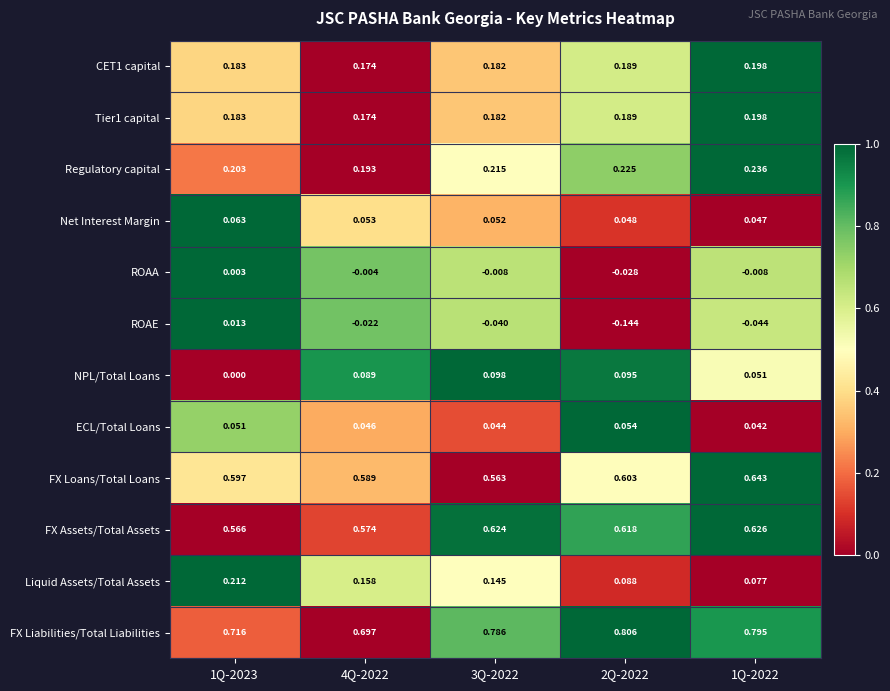

How many categories are shown in the chart?

5